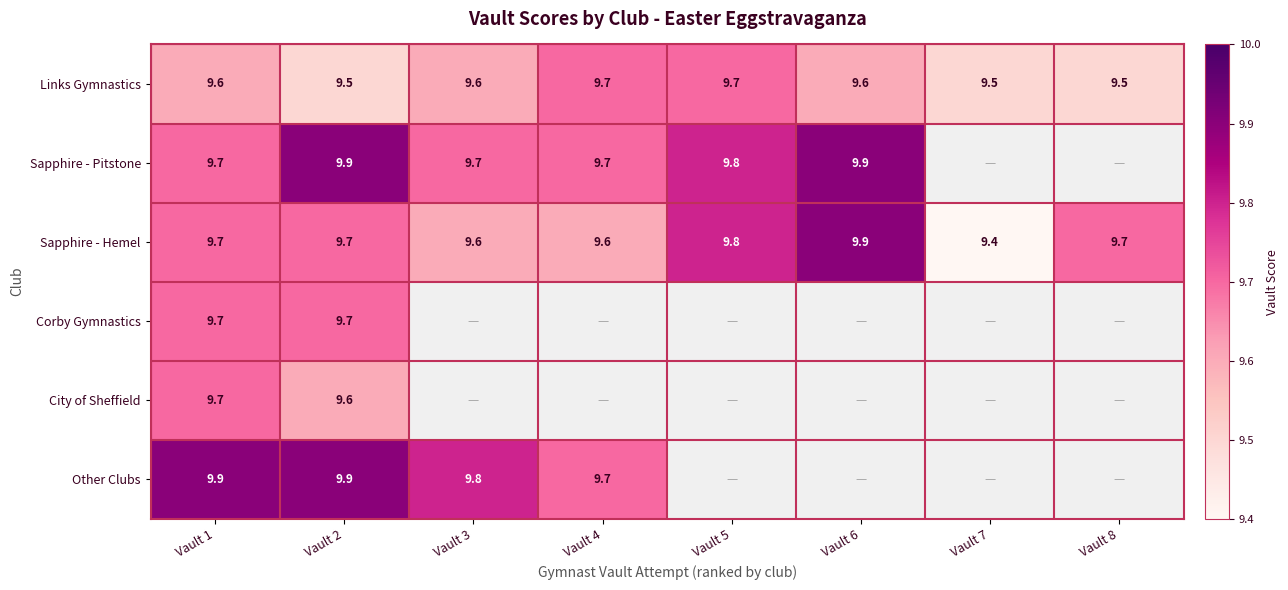

Is it true that Sapphire - Hemel equals 9.7 at Vault 1?

True